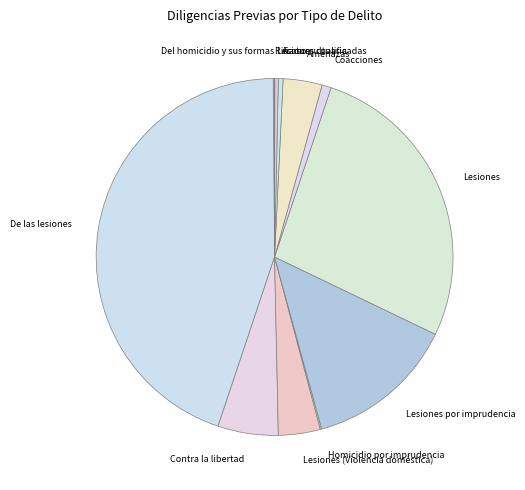

Is there any slice that represents more than half of the pie?

No